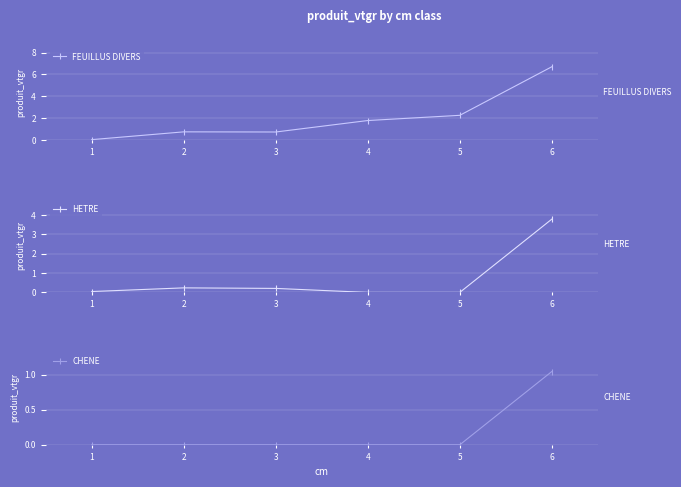

How many interior local peaks does the HETRE series have?

1